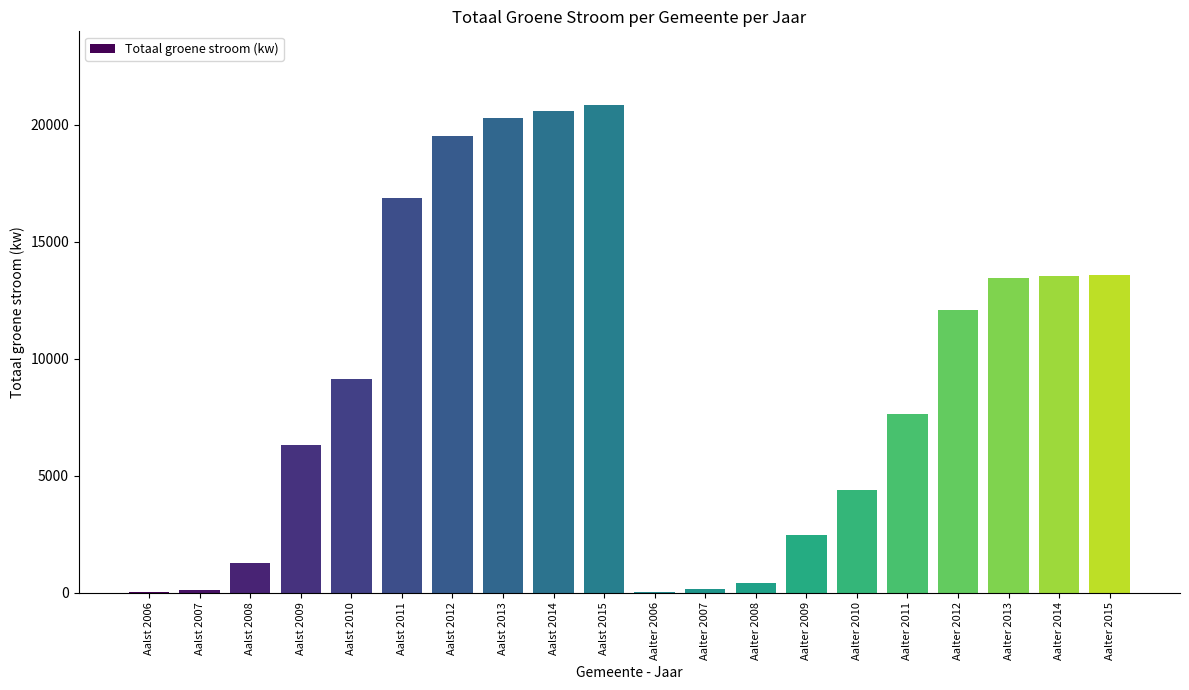

How many data points does each series have?

20